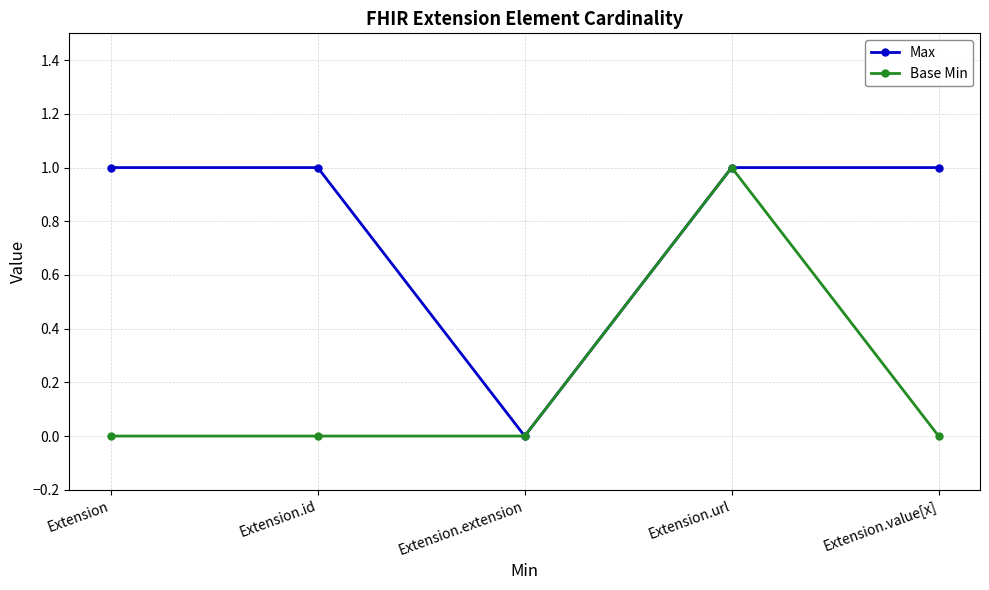

Between Extension.url and Extension.value[x], which series saw the biggest shift?

Base Min